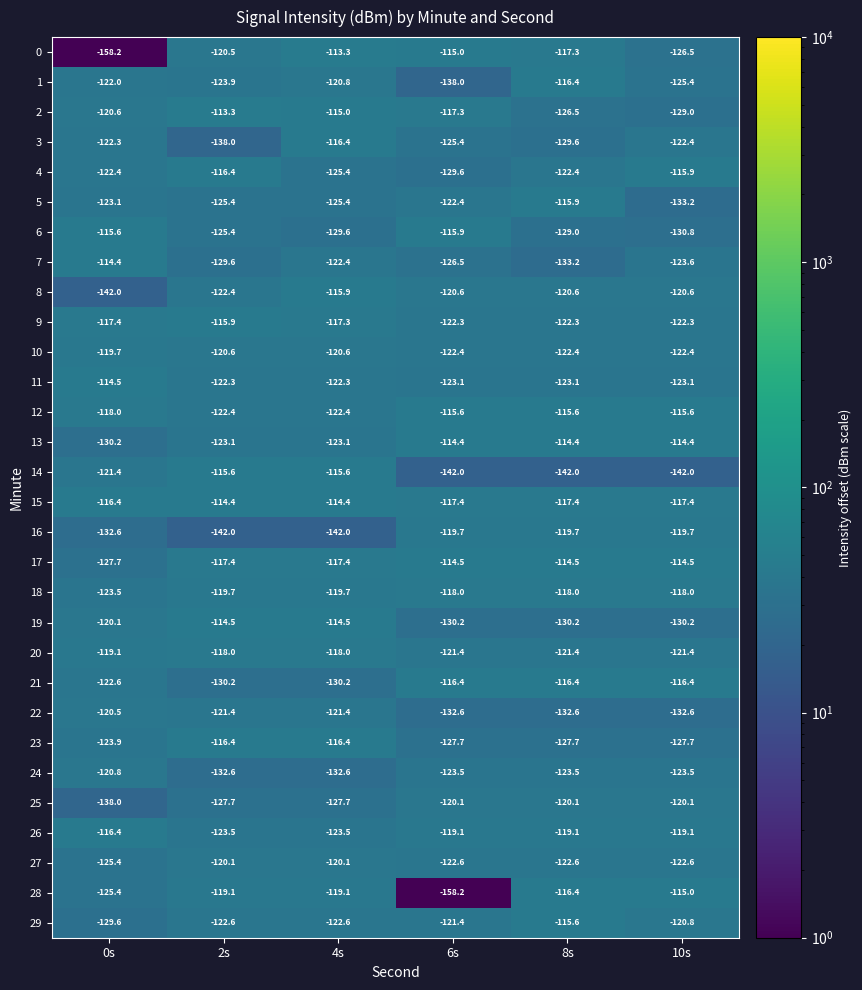

The 8 series shows -25.0 at 10s. True or false?

False